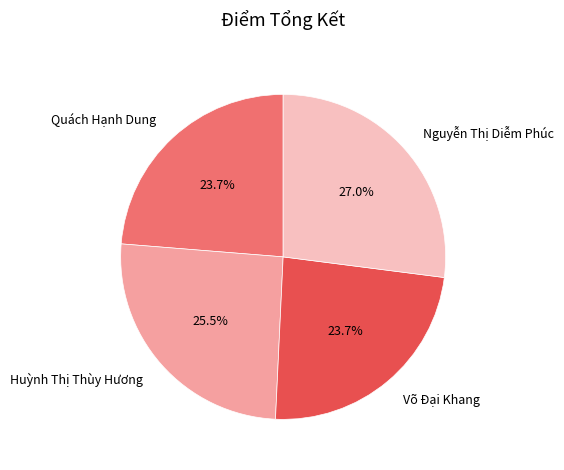

Does Huỳnh Thị Thùy Hương represent more than half of the total?

No